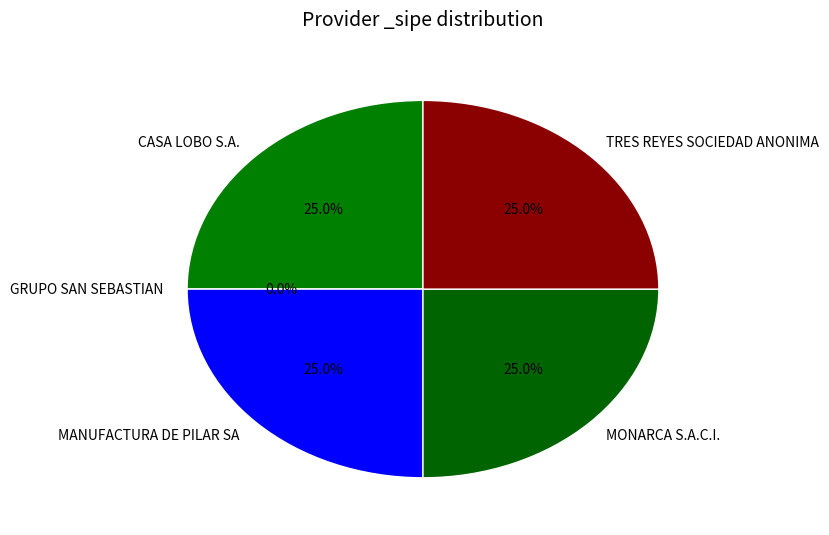

What is the smallest slice in the pie chart?

GRUPO SAN SEBASTIAN